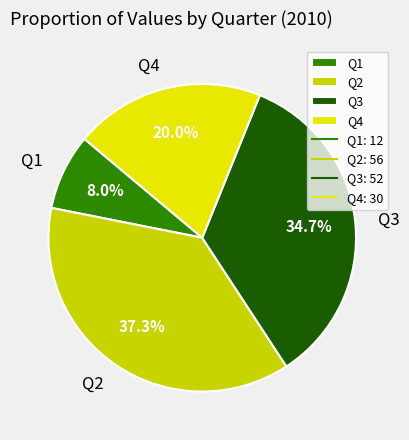

Rank the categories by value from highest to lowest.

Q2, Q3, Q4, Q1